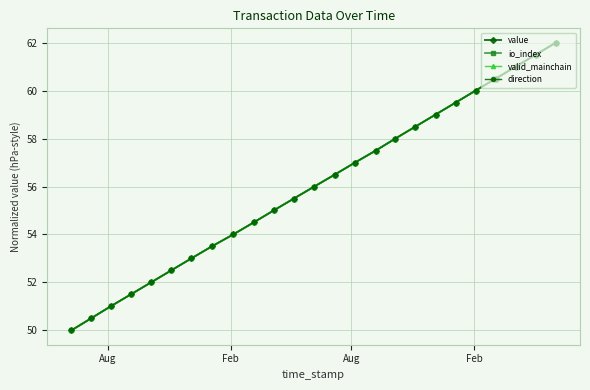

Is this an area chart (filled region under the line)?

No